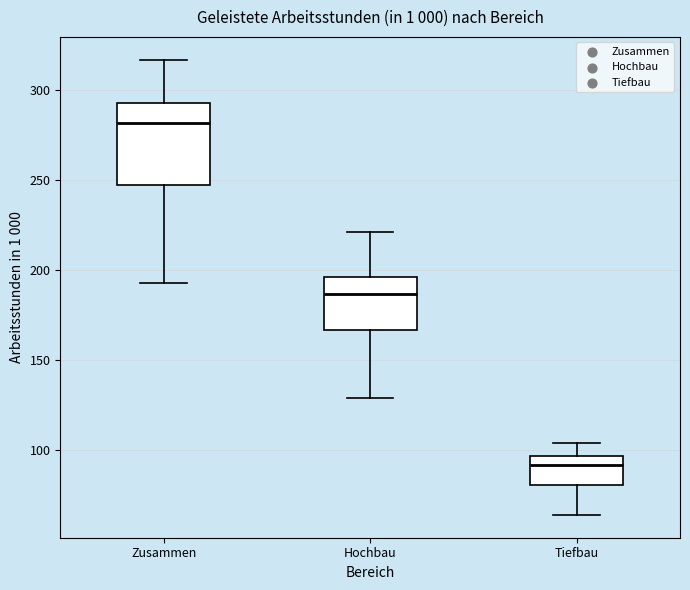

Reading left to right, transcribe this box plot: for each box, give where its median line is, the range the box spans, and where its two whiskers end, as read against the y-axis. The values are not printed on the chart, so give them approximately, as read against the axis.

Zusammen: median 280, box 250 to 295, whiskers 195 to 315
Hochbau: median 185, box 165 to 195, whiskers 130 to 220
Tiefbau: median 90, box 80 to 95, whiskers 65 to 105